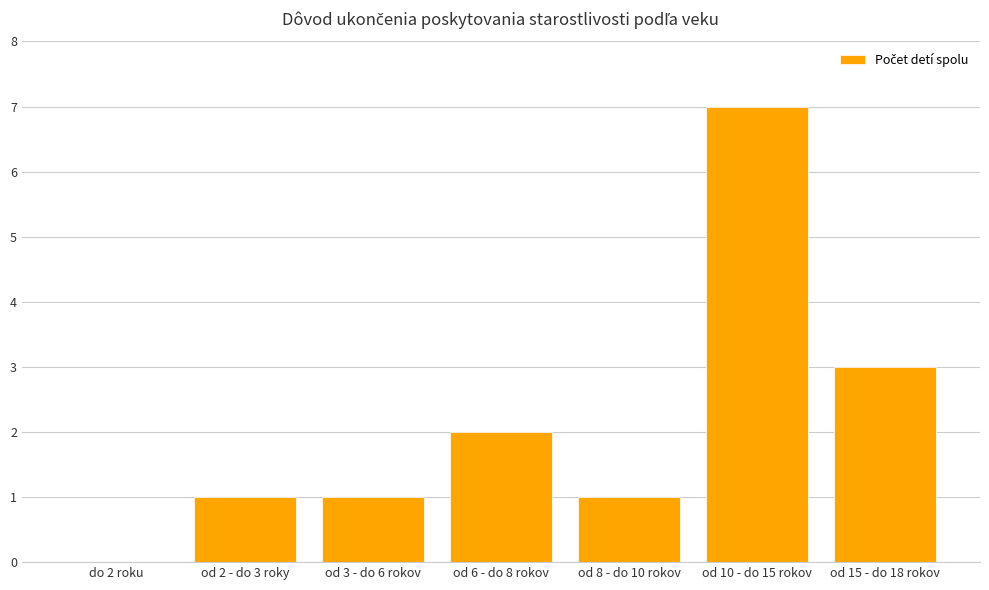

Reading left to right, transcribe all the data shown in this chart.

do 2 roku=0	od 2 - do 3 roky=1	od 3 - do 6 rokov=1	od 6 - do 8 rokov=2	od 8 - do 10 rokov=1	od 10 - do 15 rokov=7	od 15 - do 18 rokov=3